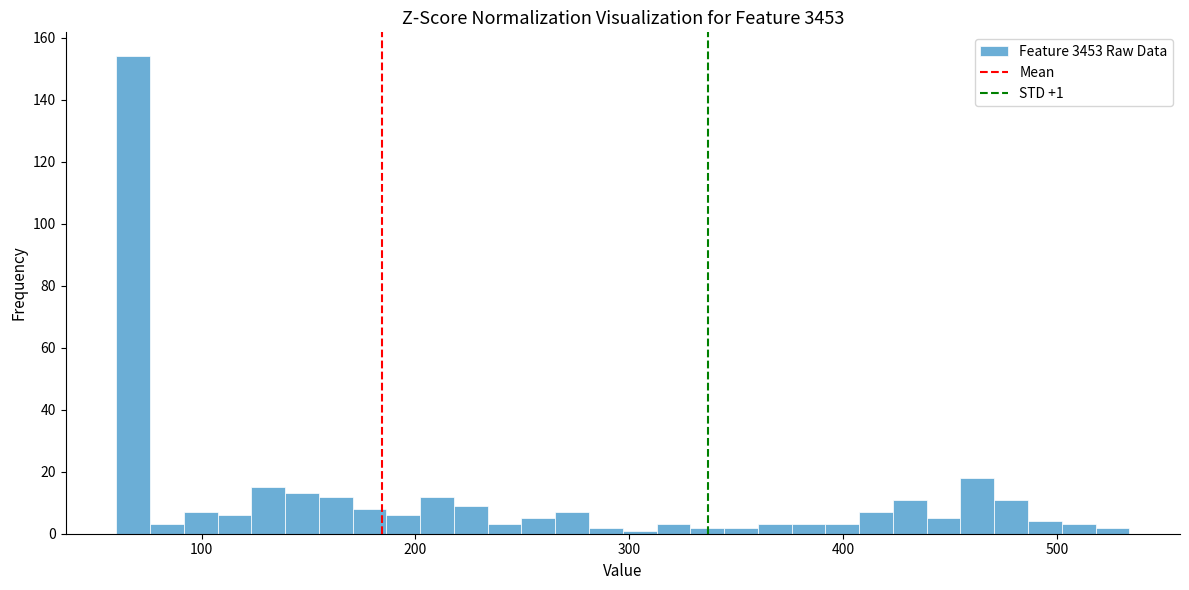

Read against the x-axis, roughly where is the centre of the tallest bar?

70